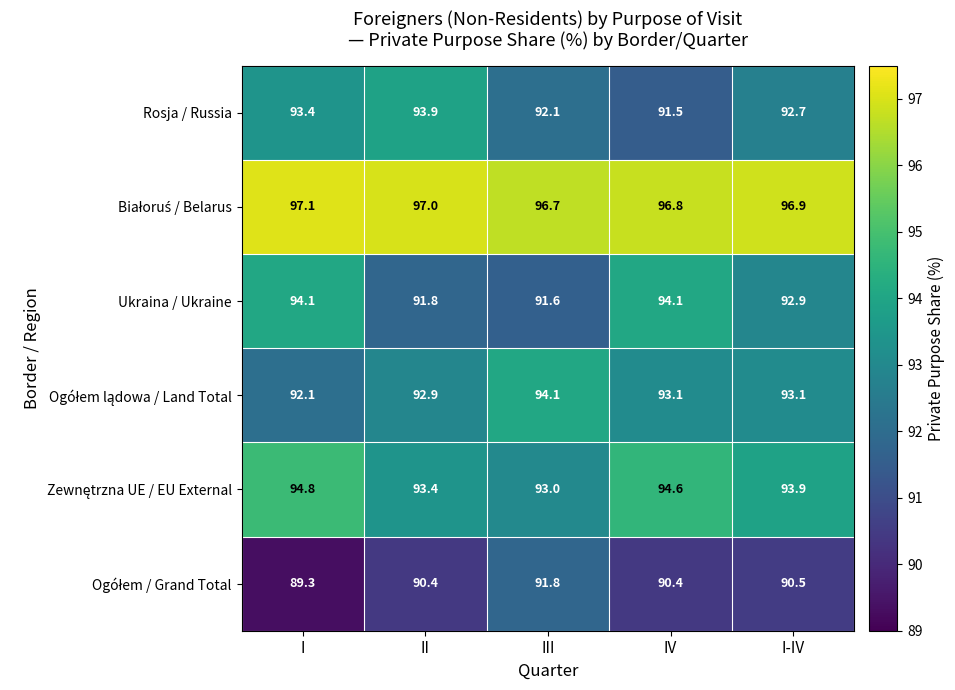

What is the difference between the maximum and minimum values in the Rosja / Russia series?

2.4